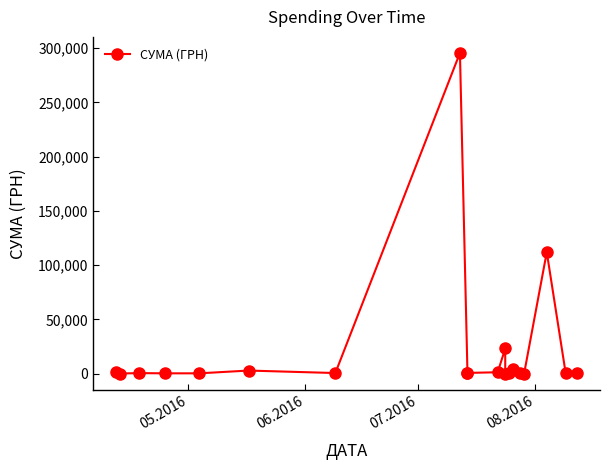

Reading left to right, transcribe all the data shown in this chart.

1592.4	173.9	527.8	323.2	339.4	2886.0	600.0	295638.6	200.8	708.4	1321.3	23228.0	11.2	574.6	4460.0	331.6	97.8	111990.4	633.1	775.0